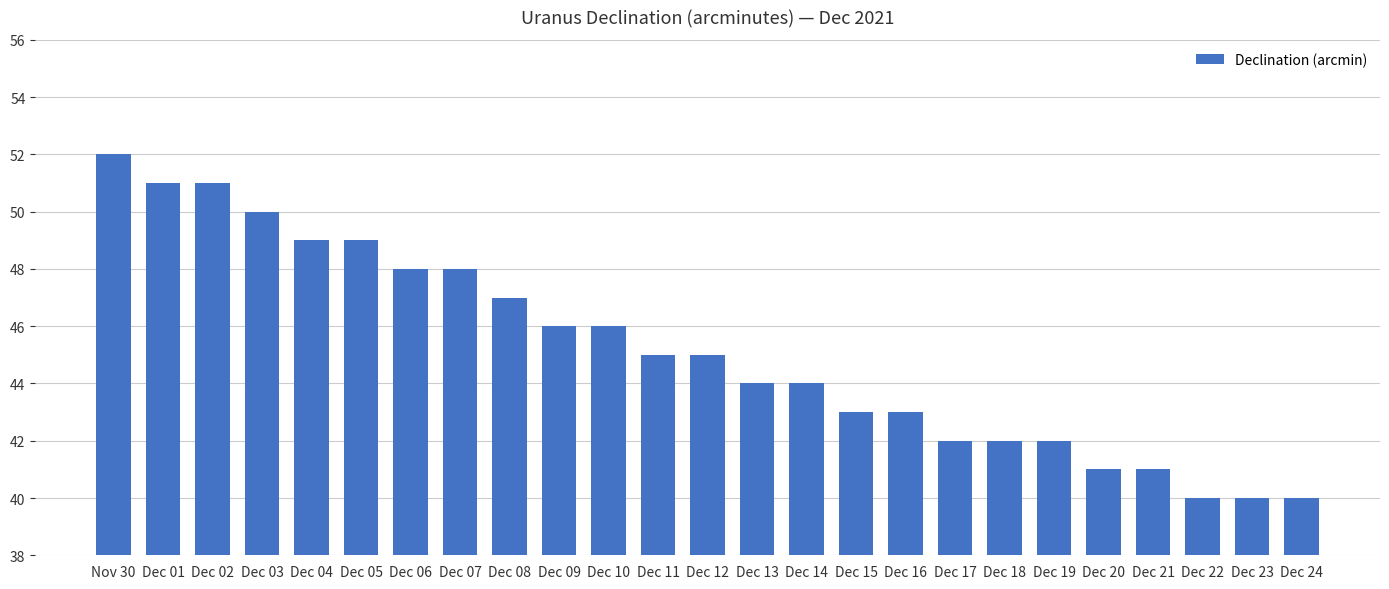

What is the sum of the values at Dec 08 and Dec 02?

98